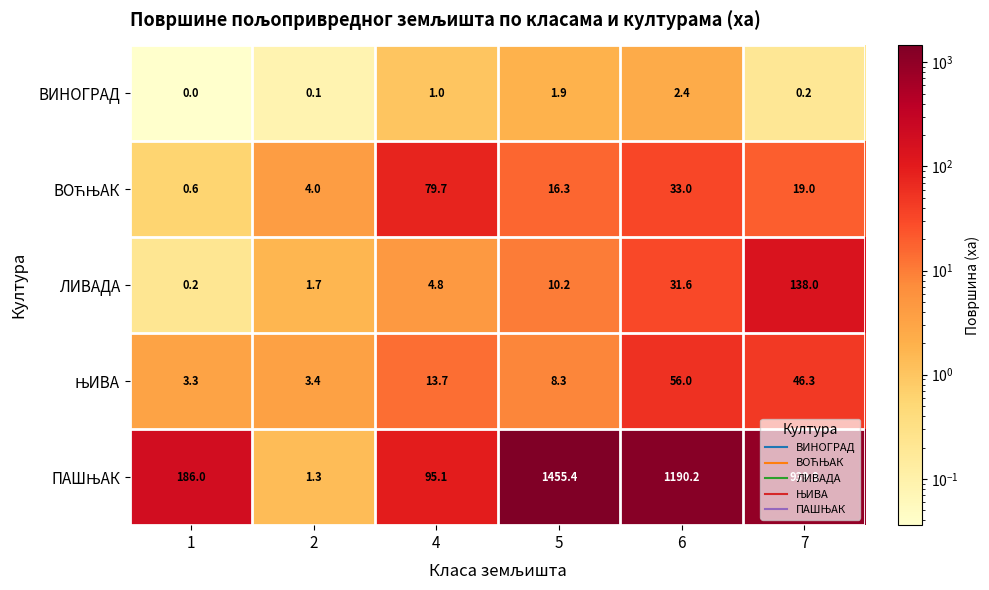

What is the sum of all ВИНОГРАД values?

5.6